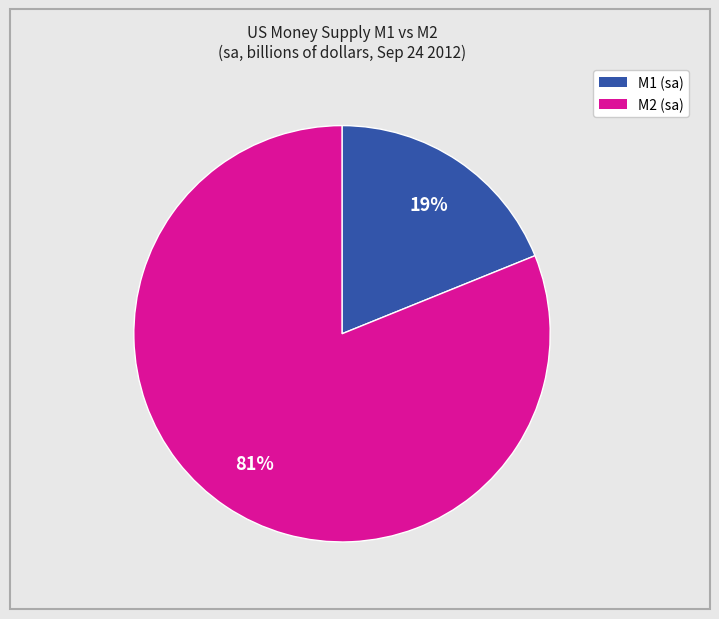

Rank the categories by value from highest to lowest.

M2 (sa), M1 (sa)